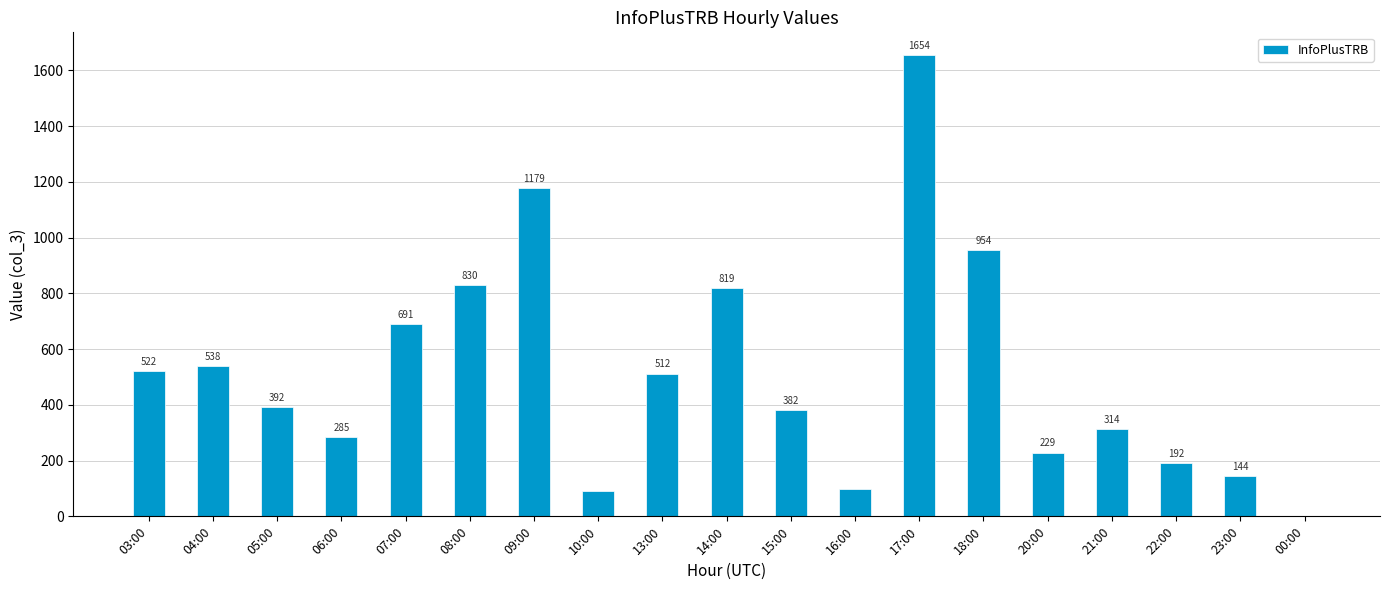

True or false: the data shows 239 at 03:00.

False